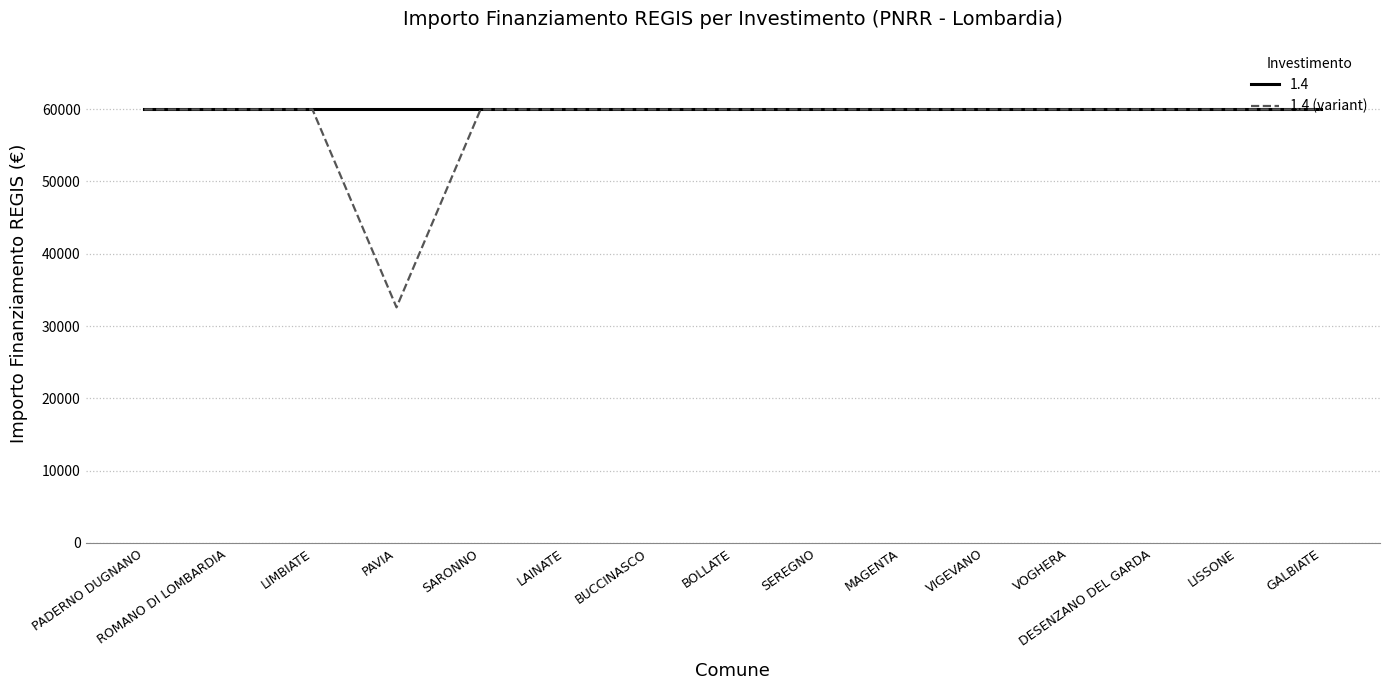

What is the spread (max minus min) of values at PAVIA?

27377